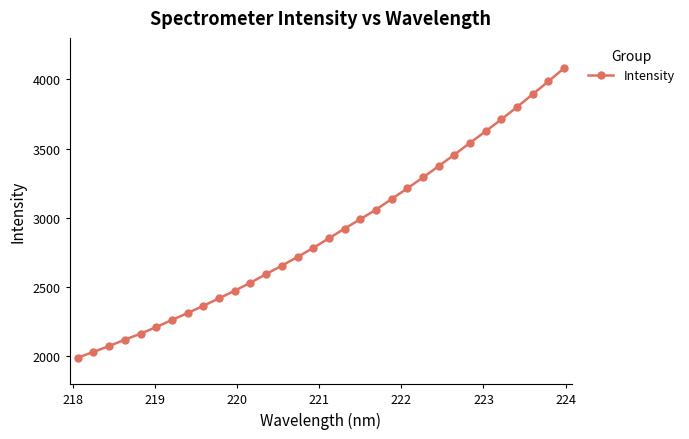

How many lines are shown in the chart?

1